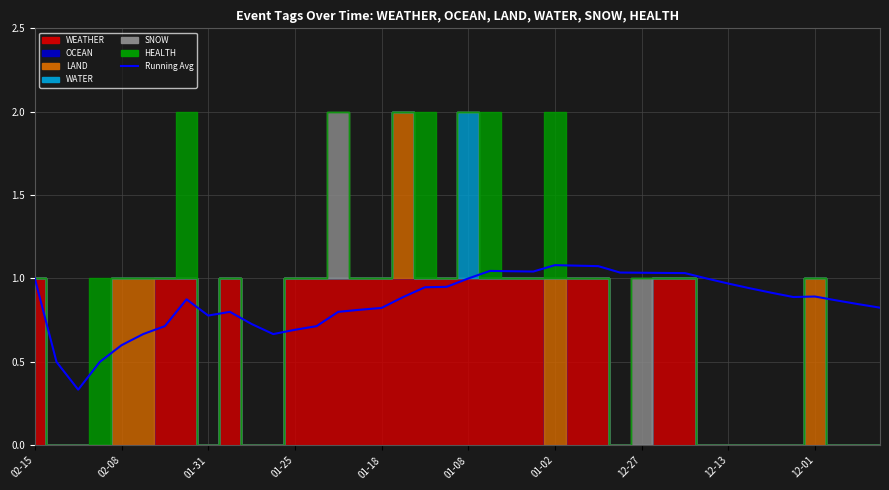

What is the value of the 11th point from the left?

0.7